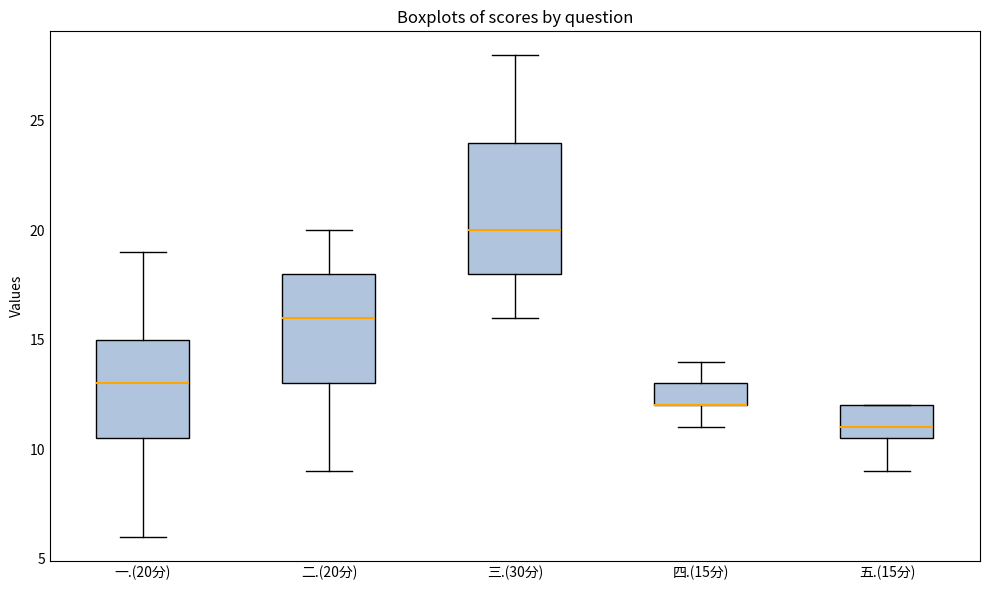

Where does the upper whisker of the box for 四.(15分) end on the y-axis? The values are not printed on the chart, so give them approximately, as read against the axis.

14.0